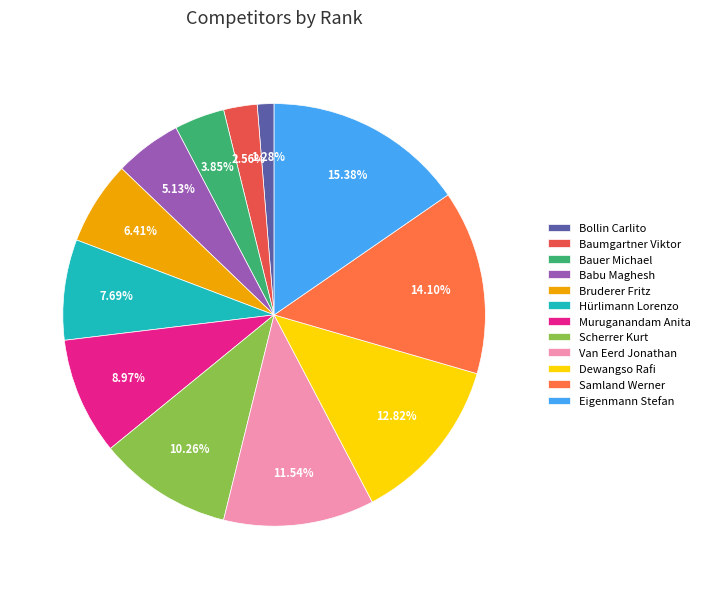

Is Muruganandam Anita the majority of the pie?

No